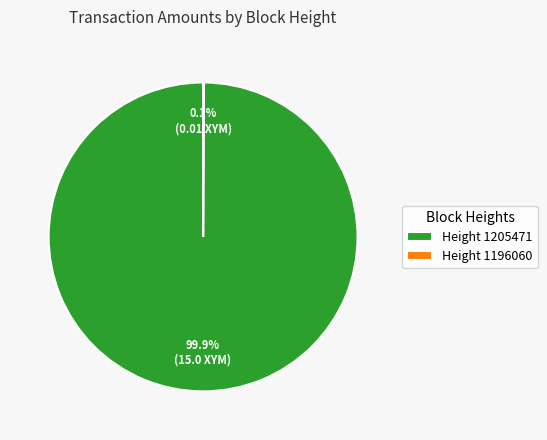

Which category has the biggest portion of the pie?

Height 1205471